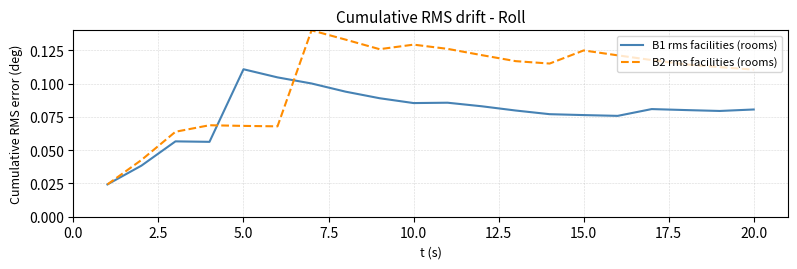

Which series has the largest range (max minus min)?

B2 rms facilities (rooms)